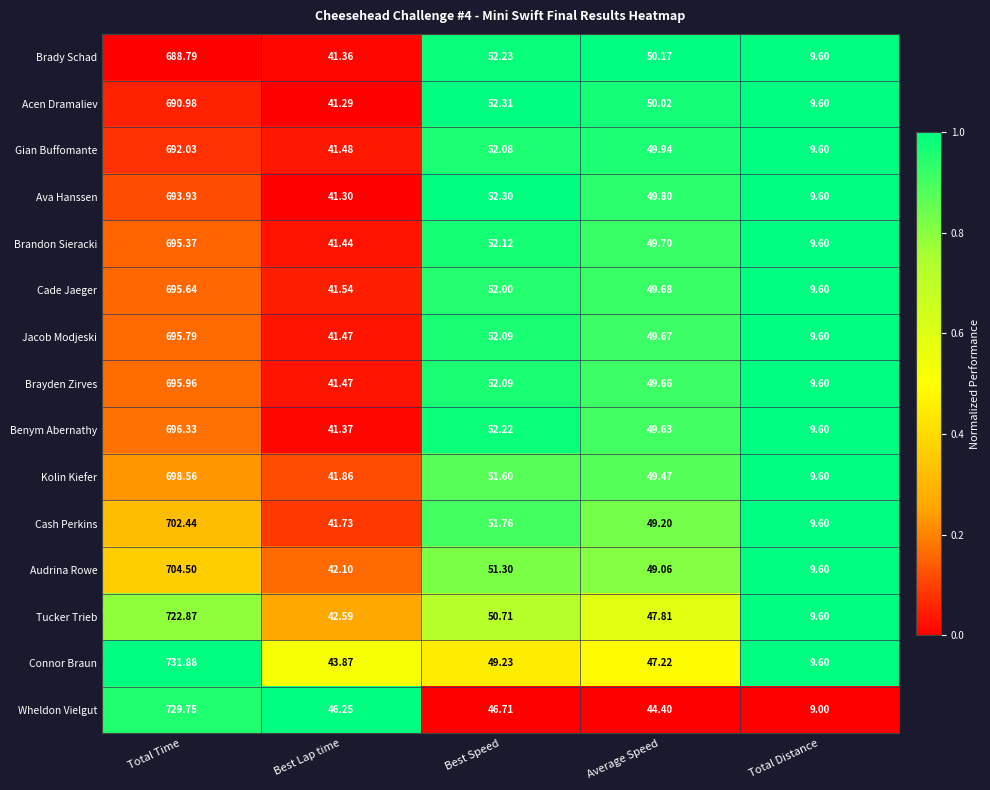

Is the value of Kolin Kiefer at Total Distance greater than the value of Brayden Zirves at Best Lap time?

No